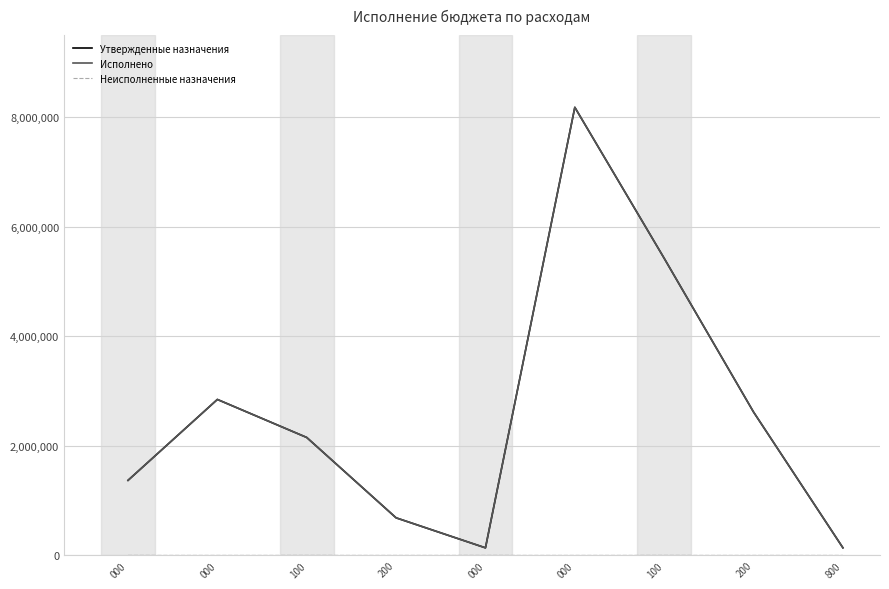

True or false: Утвержденные назначения and Неисполненные назначения intersect in this chart.

False